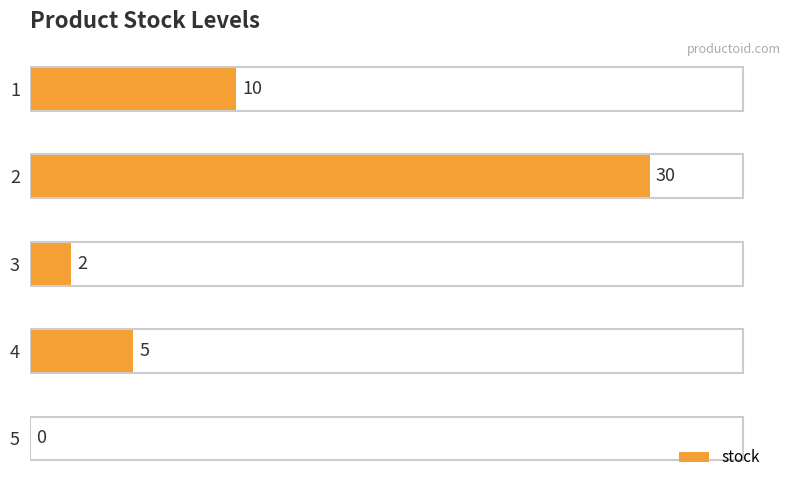

Reading top to bottom, what are all the values shown in this chart?

1=10	2=30	3=2	4=5	5=0